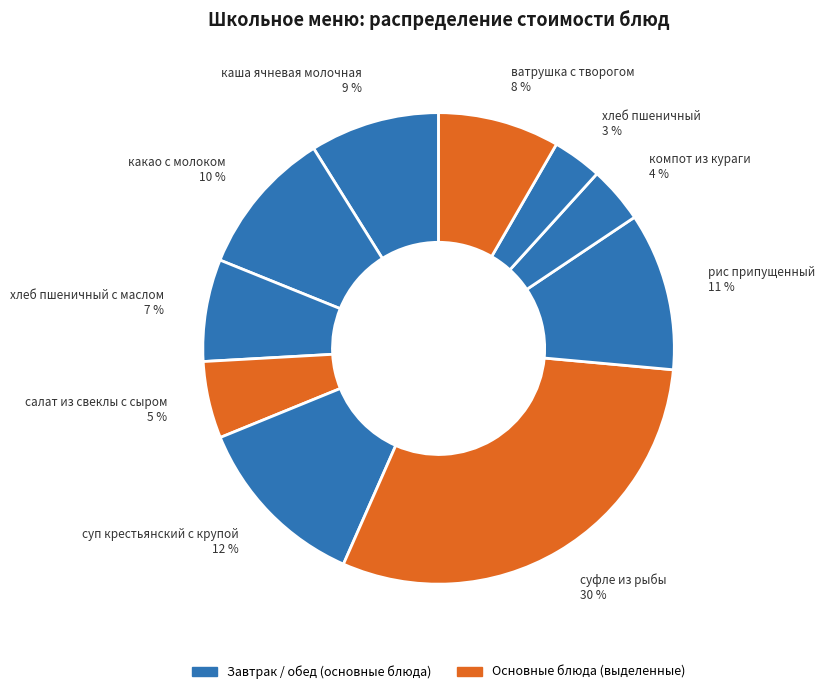

To the nearest percent, what is the average slice percentage?

10%